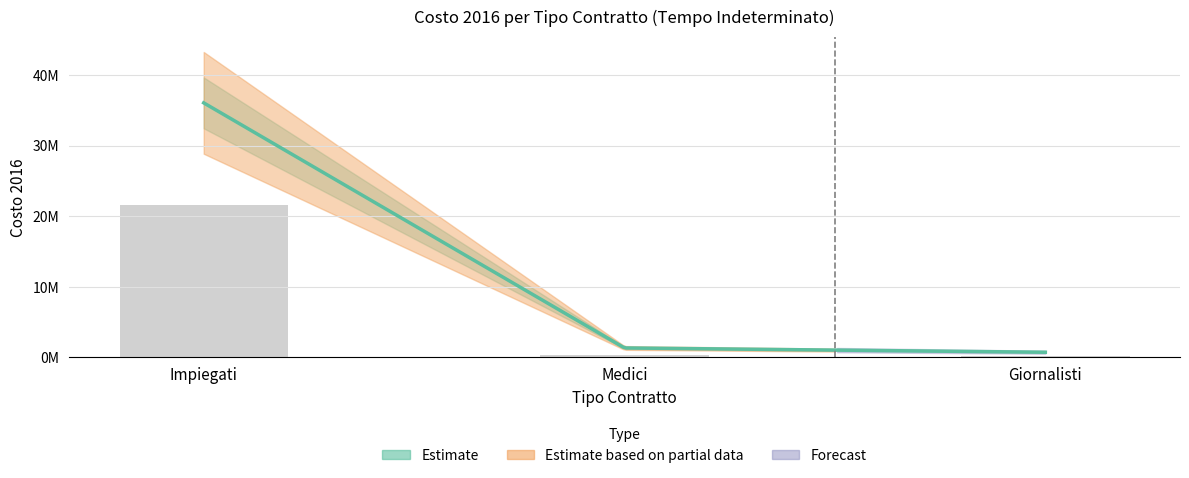

Are the bars horizontal?

No